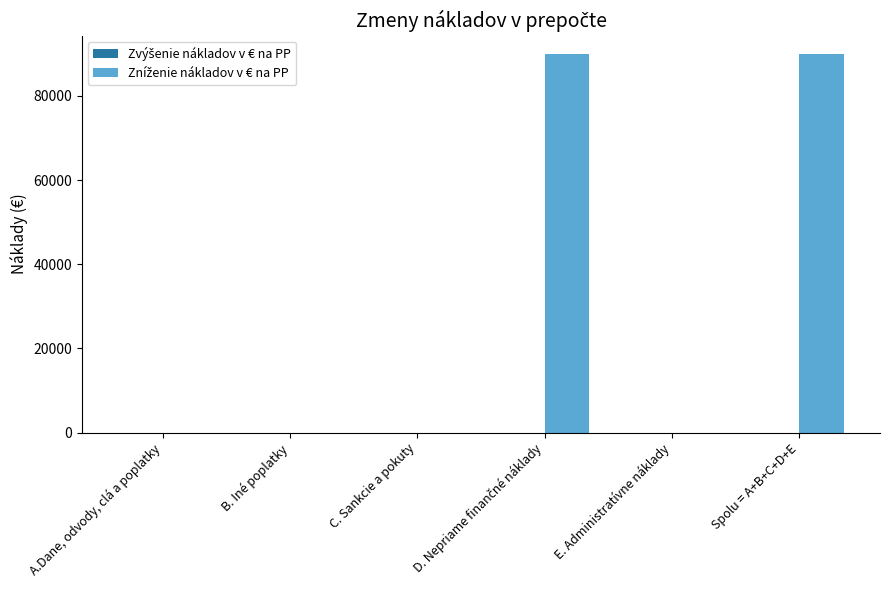

The value at B. Iné poplatky is -41868.0. True or false?

False